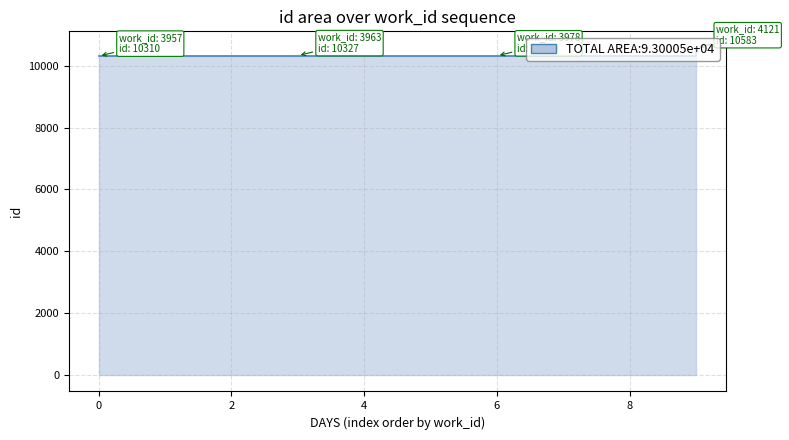

What is the change in value from 2 to 8?

-2